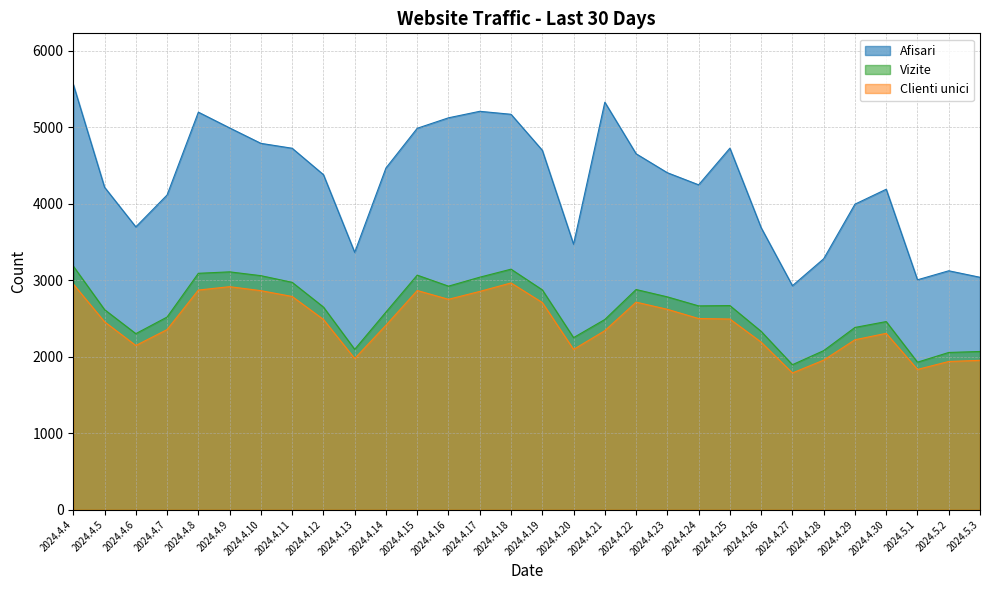

Reading left to right, what are all the values shown in this chart?

Afisari: 2024.4.4=5561	2024.4.5=4216	2024.4.6=3698	2024.4.7=4115	2024.4.8=5198	2024.4.9=4992	2024.4.10=4790	2024.4.11=4726	2024.4.12=4381	2024.4.13=3365	2024.4.14=4468	2024.4.15=4987	2024.4.16=5124	2024.4.17=5209	2024.4.18=5170	2024.4.19=4700	2024.4.20=3471	2024.4.21=5328	2024.4.22=4654	2024.4.23=4406	2024.4.24=4248	2024.4.25=4727	2024.4.26=3687	2024.4.27=2929	2024.4.28=3281	2024.4.29=3995	2024.4.30=4190	2024.5.1=3006	2024.5.2=3124	2024.5.3=3039
Vizite: 2024.4.4=3185	2024.4.5=2616	2024.4.6=2302	2024.4.7=2519	2024.4.8=3091	2024.4.9=3110	2024.4.10=3060	2024.4.11=2973	2024.4.12=2650	2024.4.13=2097	2024.4.14=2584	2024.4.15=3067	2024.4.16=2923	2024.4.17=3040	2024.4.18=3145	2024.4.19=2875	2024.4.20=2250	2024.4.21=2487	2024.4.22=2879	2024.4.23=2783	2024.4.24=2665	2024.4.25=2669	2024.4.26=2332	2024.4.27=1896	2024.4.28=2080	2024.4.29=2383	2024.4.30=2460	2024.5.1=1929	2024.5.2=2056	2024.5.3=2069
Clienti unici: 2024.4.4=2950	2024.4.5=2457	2024.4.6=2147	2024.4.7=2355	2024.4.8=2872	2024.4.9=2916	2024.4.10=2864	2024.4.11=2788	2024.4.12=2488	2024.4.13=1977	2024.4.14=2412	2024.4.15=2866	2024.4.16=2751	2024.4.17=2854	2024.4.18=2965	2024.4.19=2709	2024.4.20=2096	2024.4.21=2341	2024.4.22=2714	2024.4.23=2620	2024.4.24=2500	2024.4.25=2493	2024.4.26=2191	2024.4.27=1788	2024.4.28=1956	2024.4.29=2222	2024.4.30=2306	2024.5.1=1834	2024.5.2=1938	2024.5.3=1953